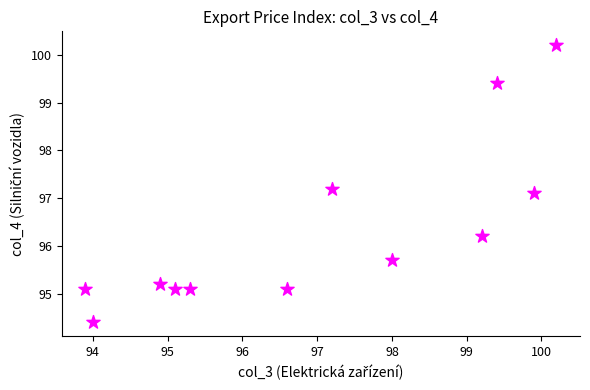

What is the average X value?

97.0